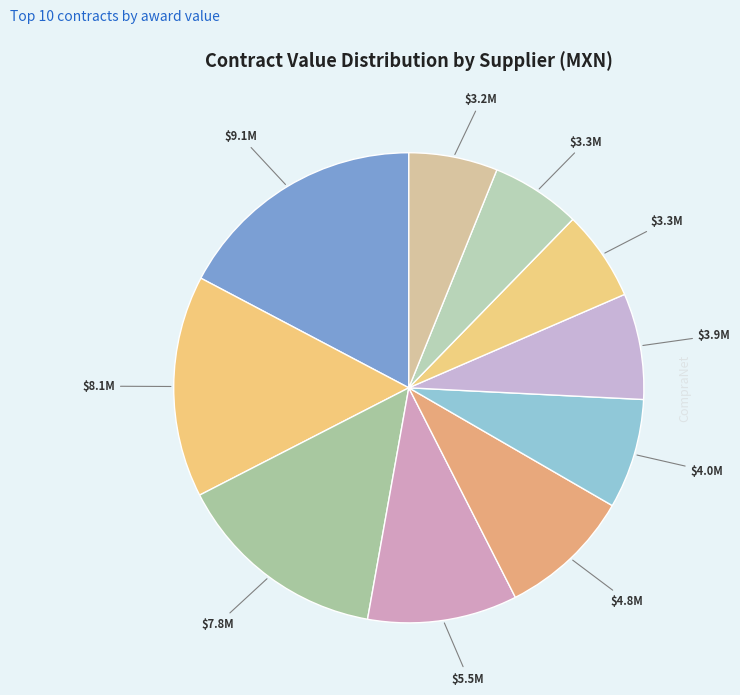

How many slices are in this pie chart?

10